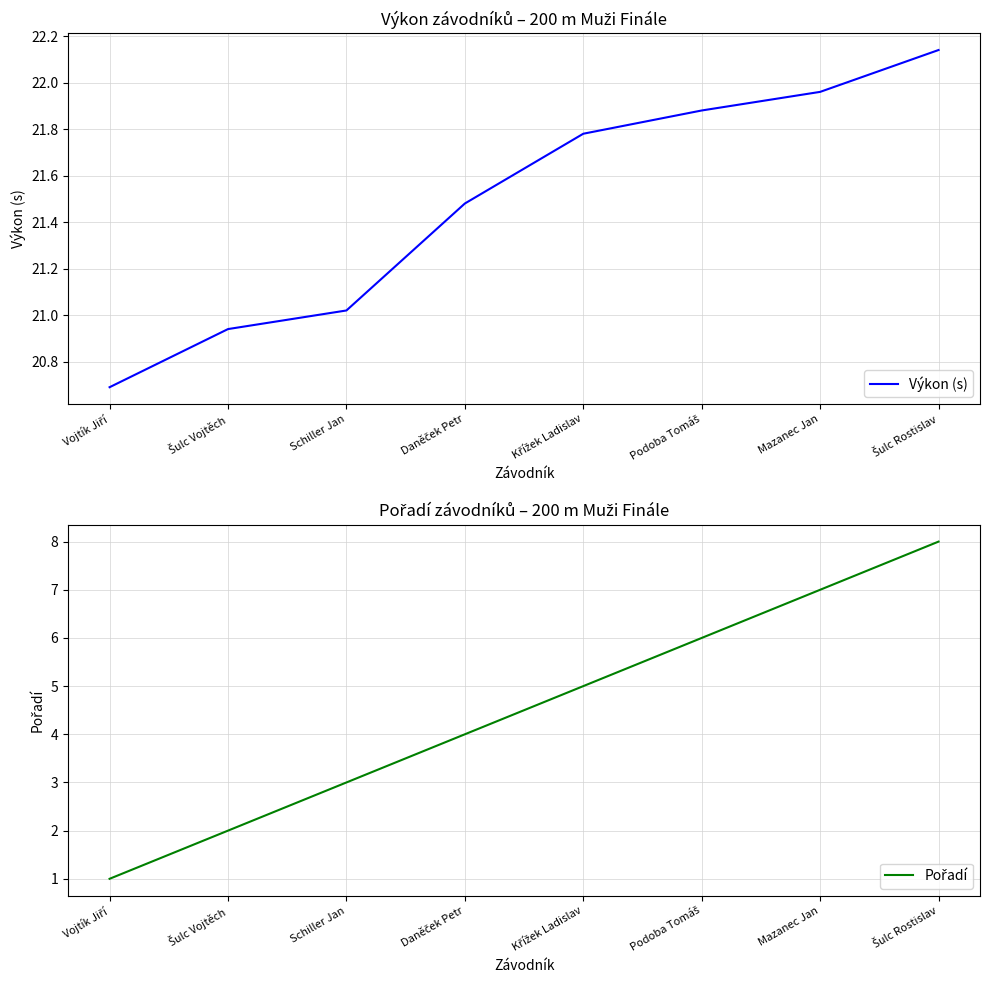

True or false: Pořadí and Výkon (s) intersect in this chart.

False